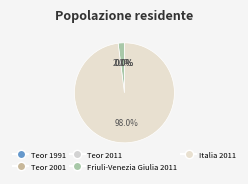

Which slice is the smallest?

Teor 1991